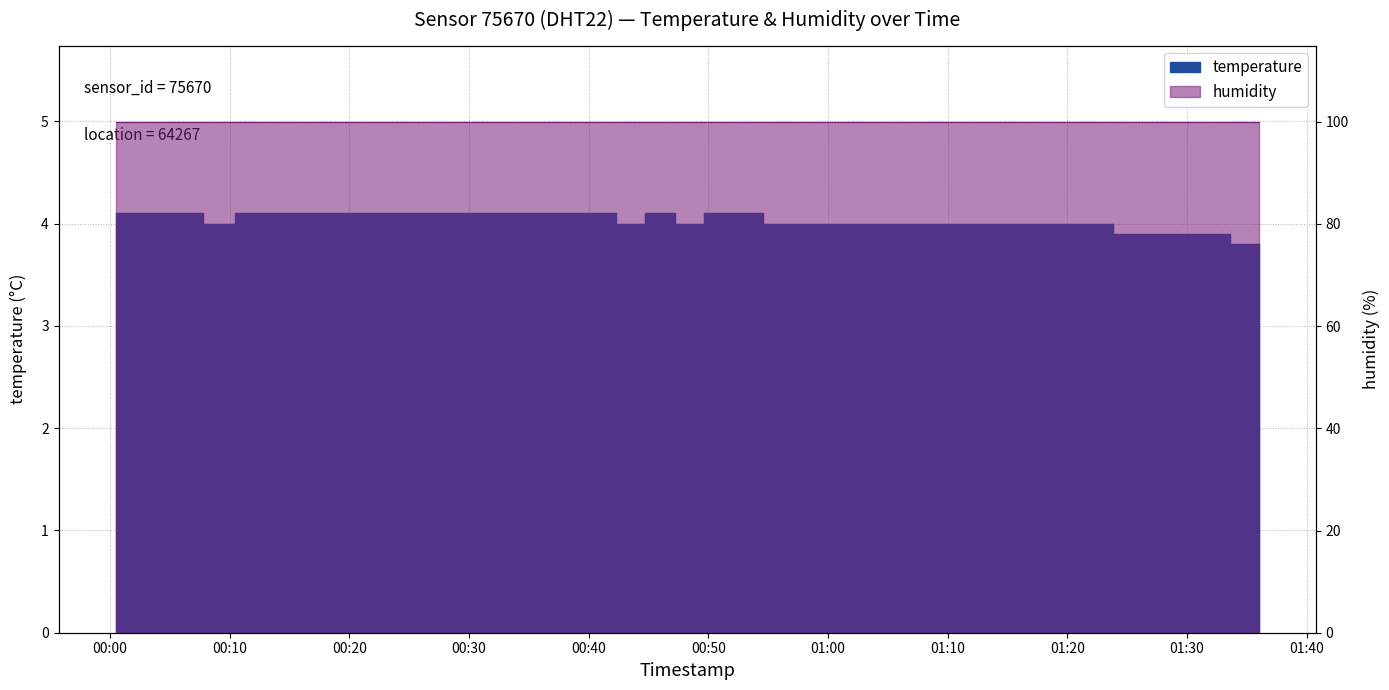

Which category has the highest value across all series?

2024-03-08T00:00:29